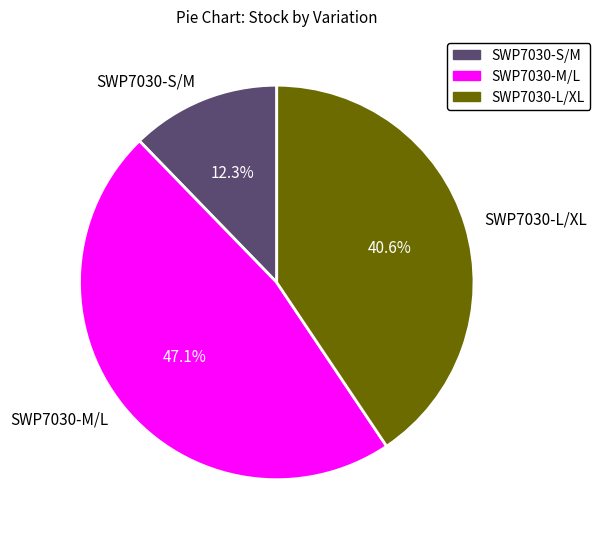

Which category has the biggest portion of the pie?

SWP7030-M/L